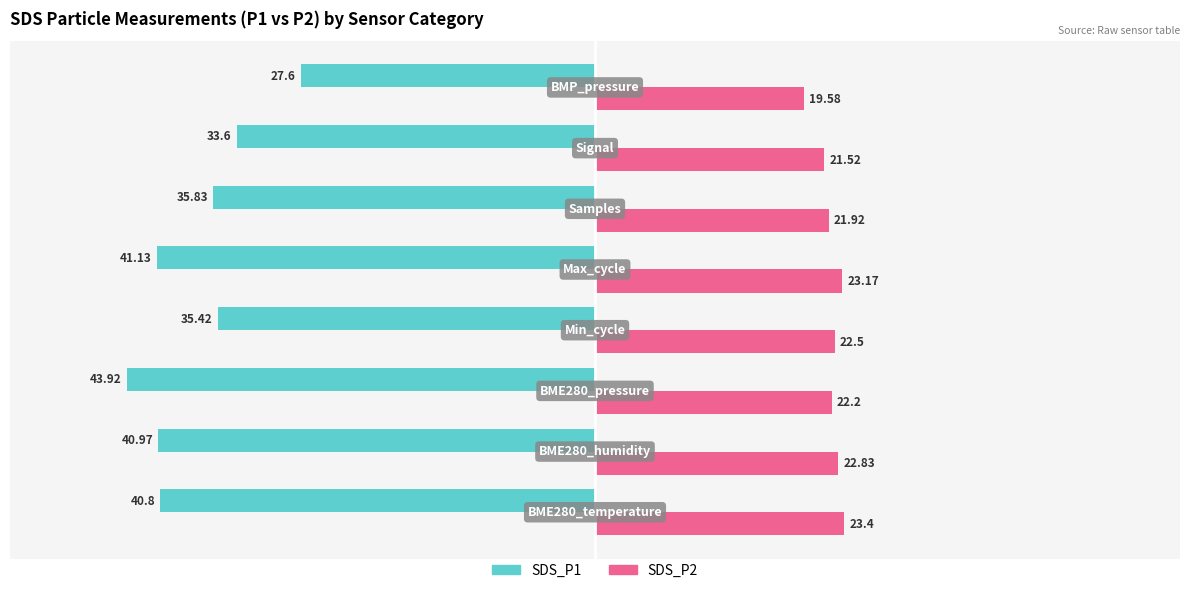

What is the difference between the maximum and second lowest values in the SDS_P1 series?

13.5